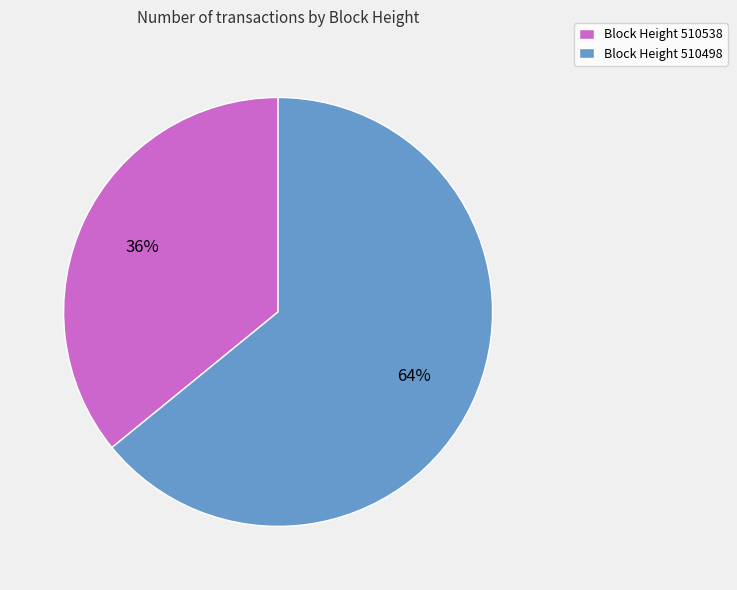

How many slices are in this pie chart?

2